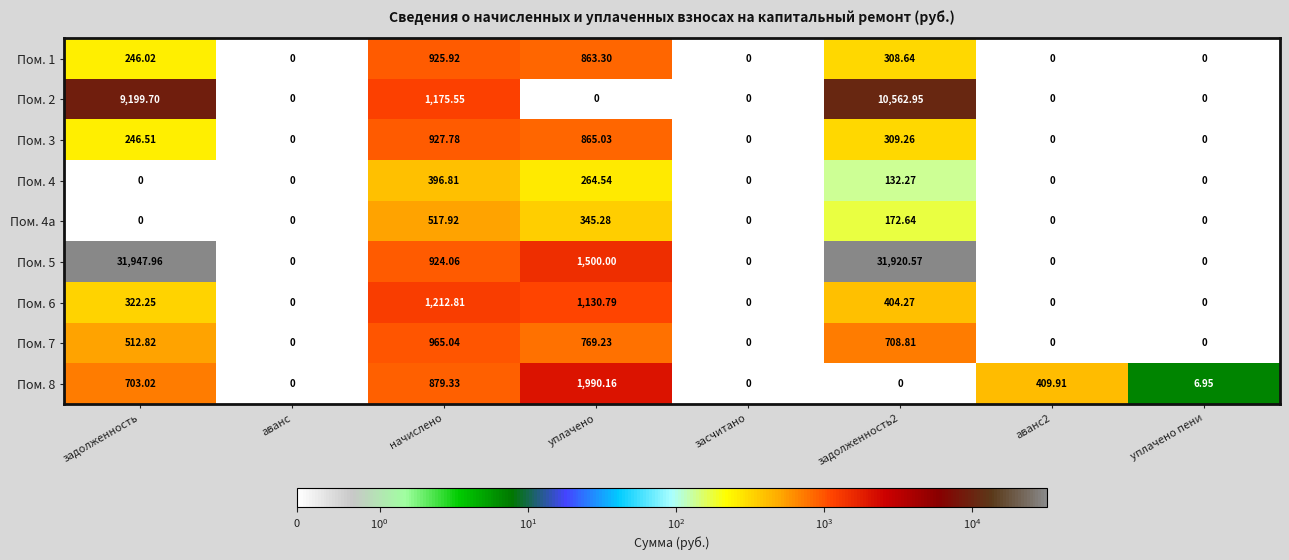

Which label corresponds to the largest value in the chart?

задолженность